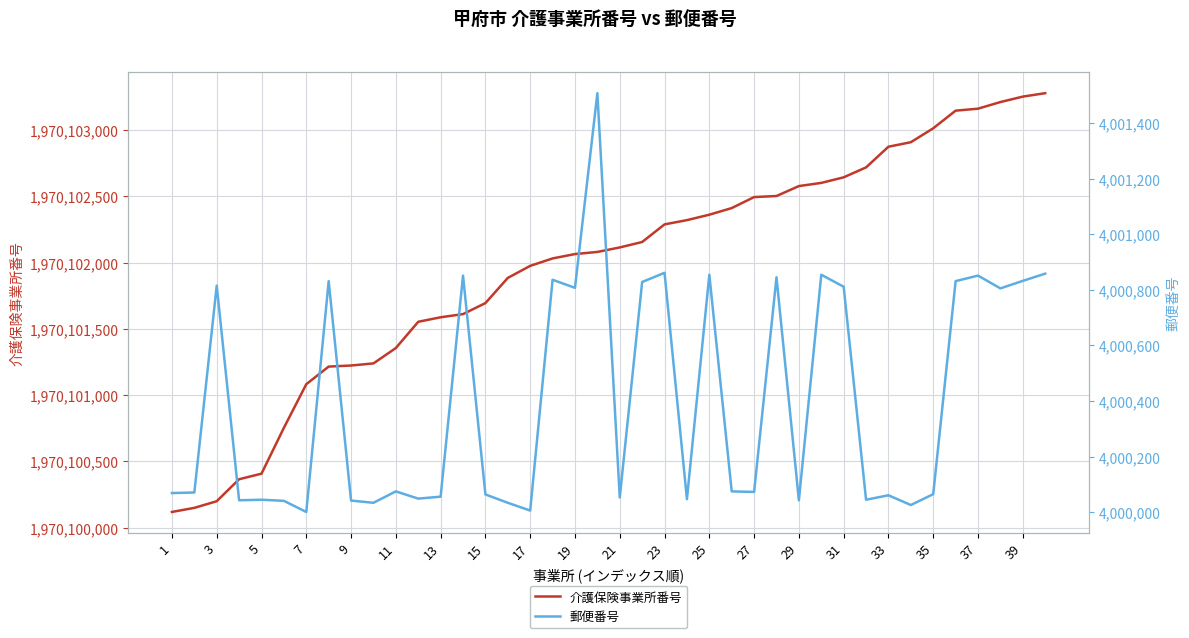

Count the number of data series in this chart.

2